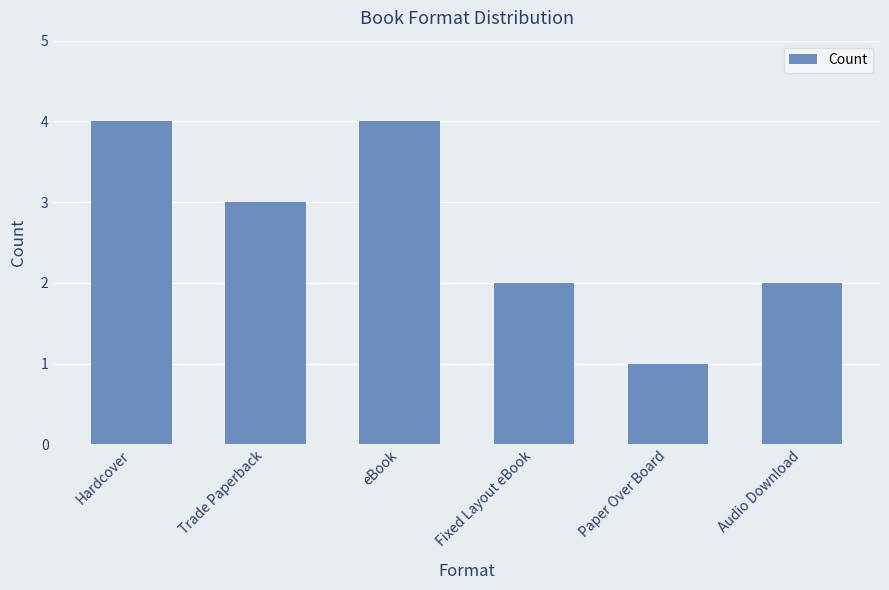

Read the value at Paper Over Board.

1